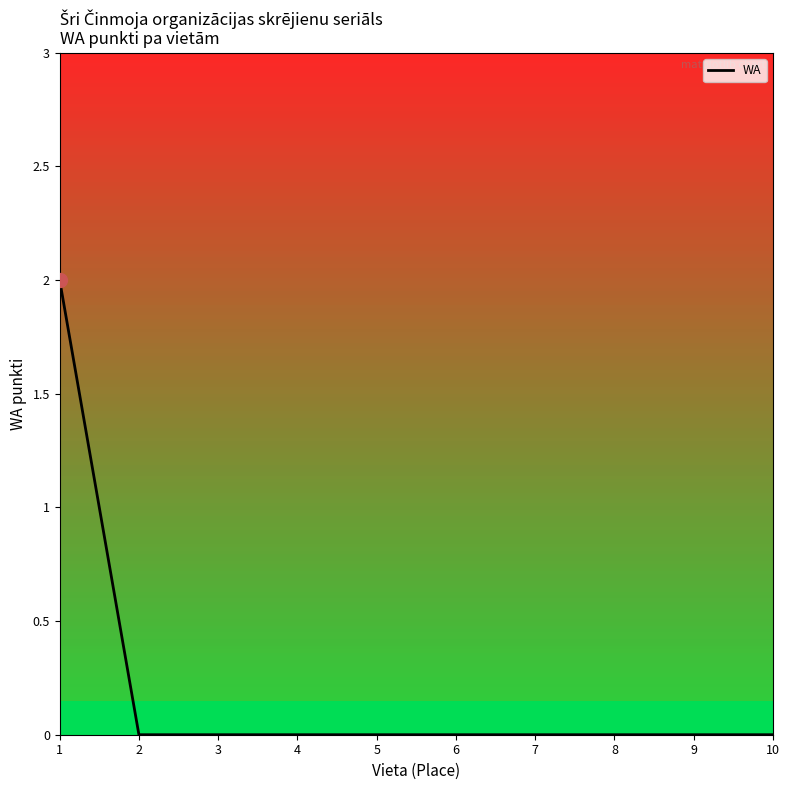

Reading left to right, what are all the values shown in this chart?

2	0	0	0	0	0	0	0	0	0